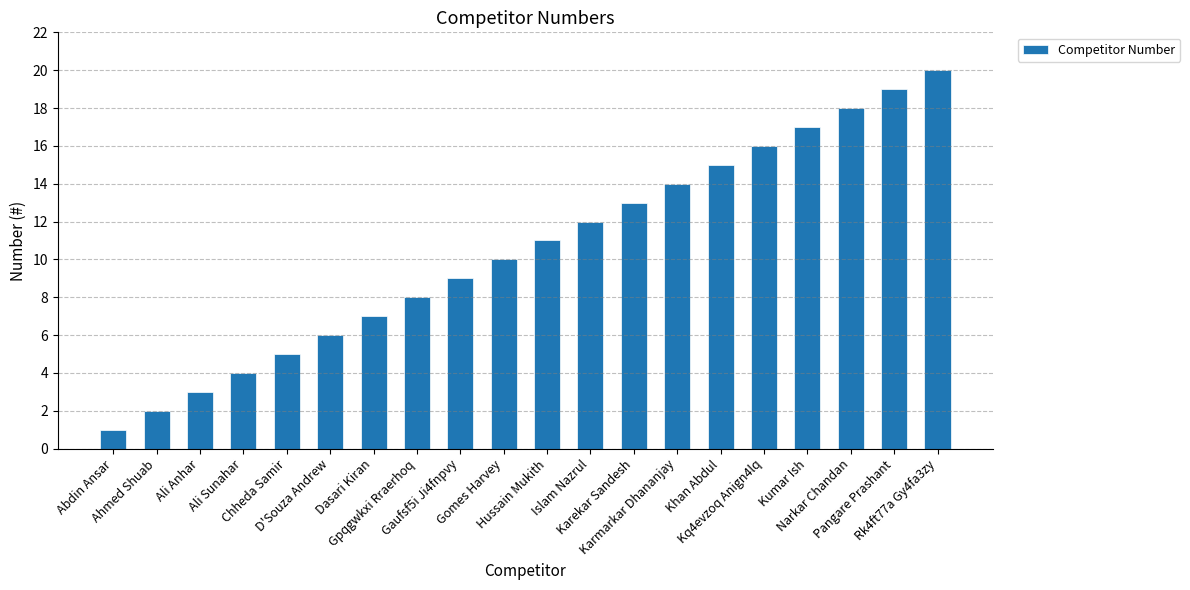

What is the change in value from D'Souza Andrew to Karmarkar Dhananjay?

+8